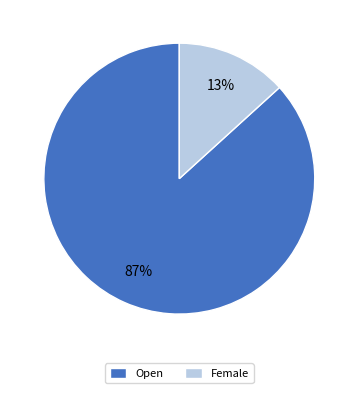

To the nearest percent, what is the average slice percentage?

50%